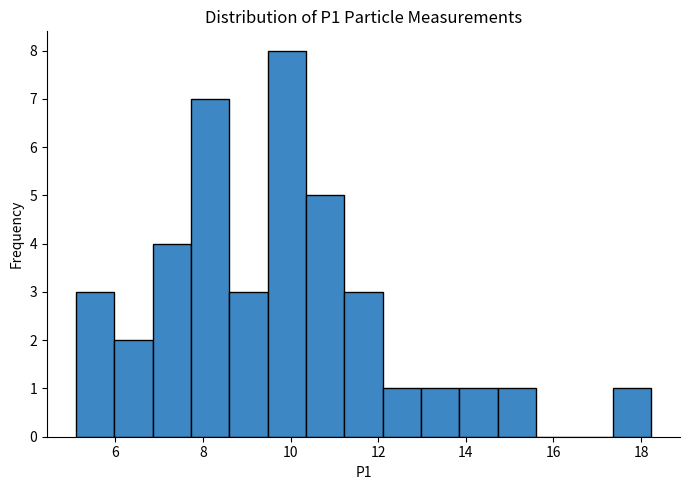

How tall is the bar that spans 13.0 to 13.8 on the x-axis? Neither the bar edges nor the heights are printed on the chart, so give them approximately, as read against the axes.

1